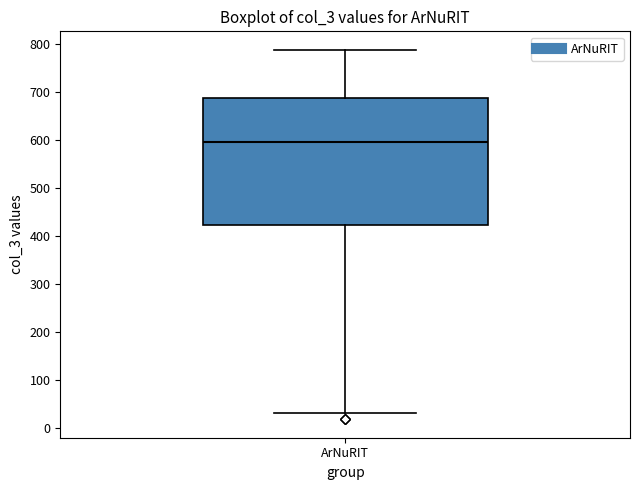

Where is the upper edge of the box for ArNuRIT on the y-axis? The values are not printed on the chart, so give them approximately, as read against the axis.

690